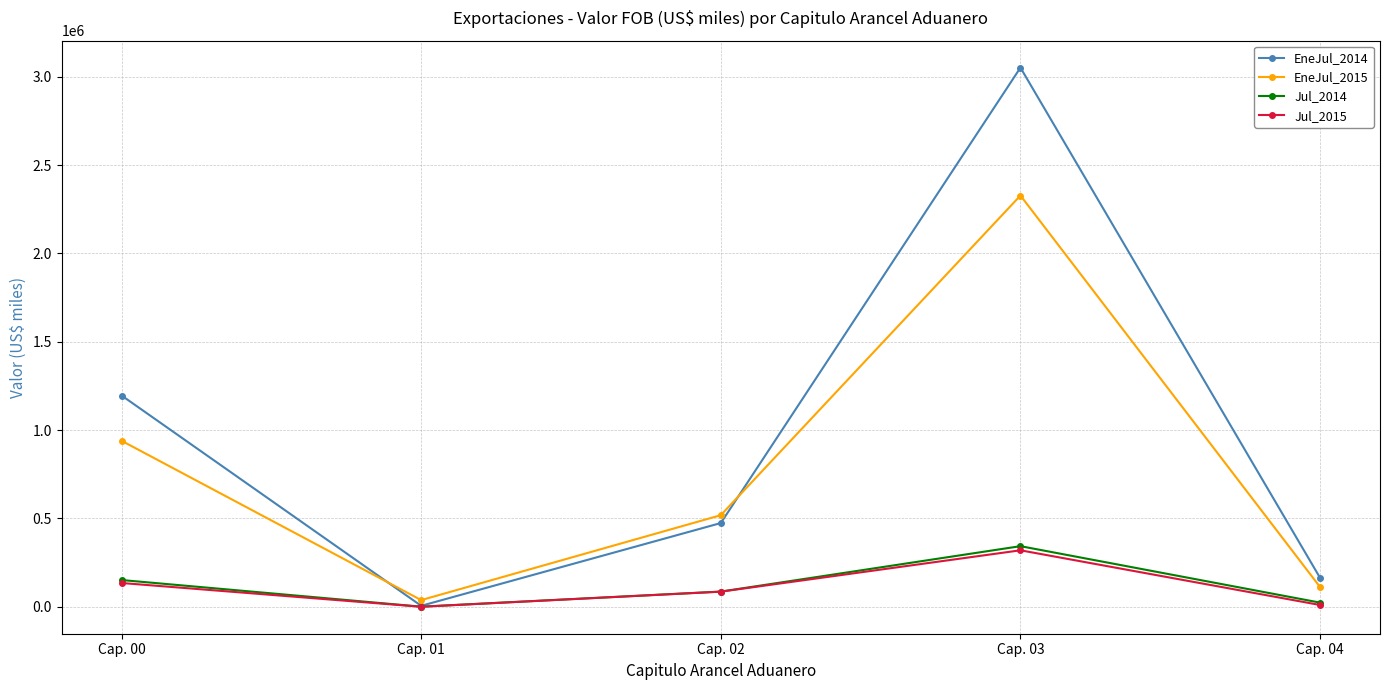

What is the sum of all EneJul_2015 values?

3935747